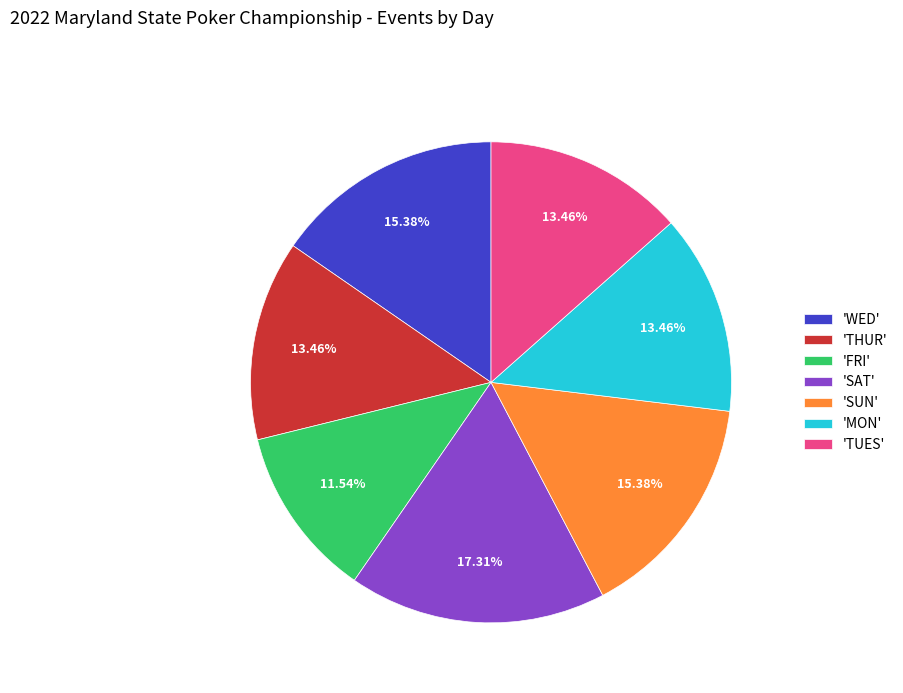

Combined, do 'WED' and 'SUN' account for over 50%?

No